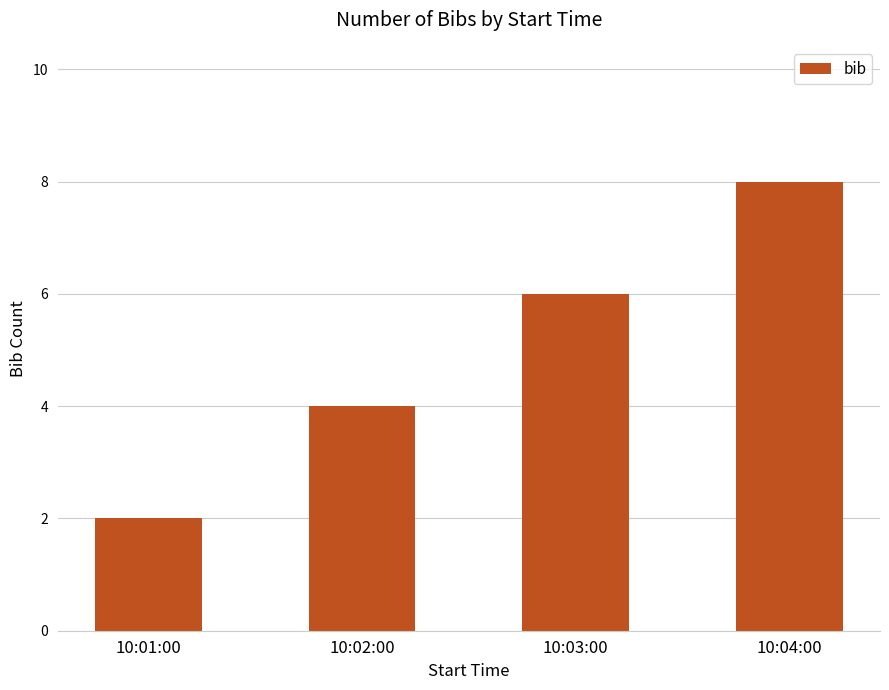

What is the value of the 3rd bar from the left?

6